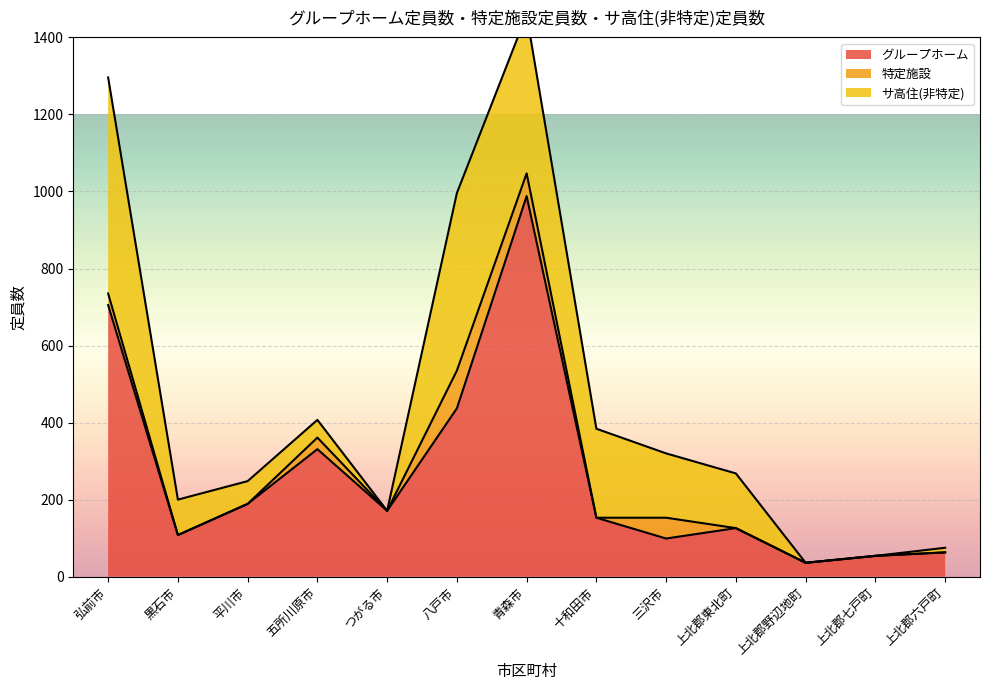

True or false: サ高住(非特定) and 特定施設 intersect in this chart.

False